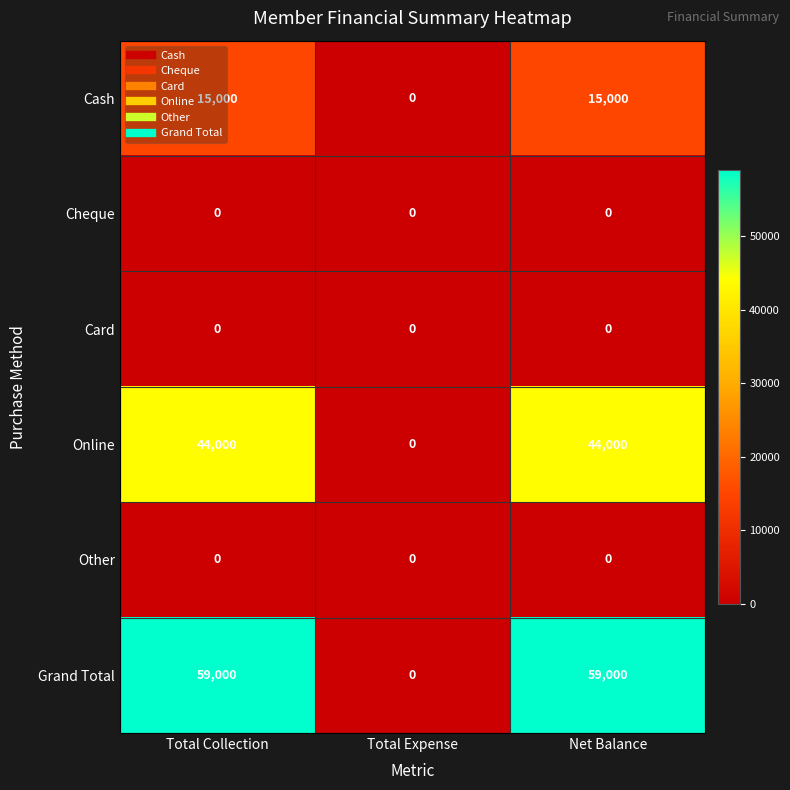

Which series has the largest total across all categories?

Grand Total